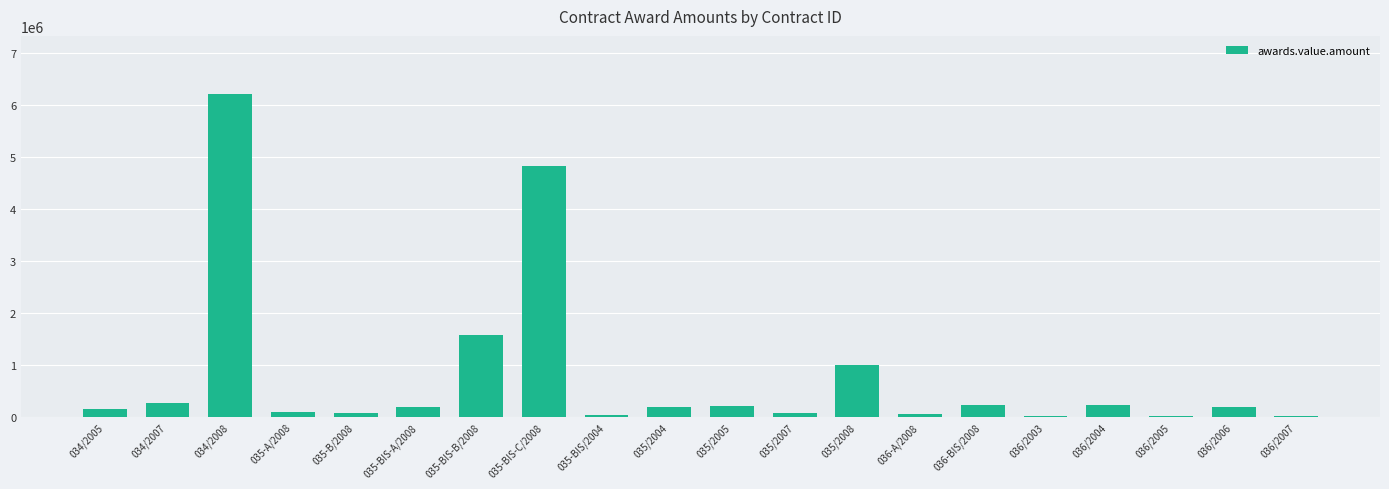

Where does the data first go above 197064?

034/2007